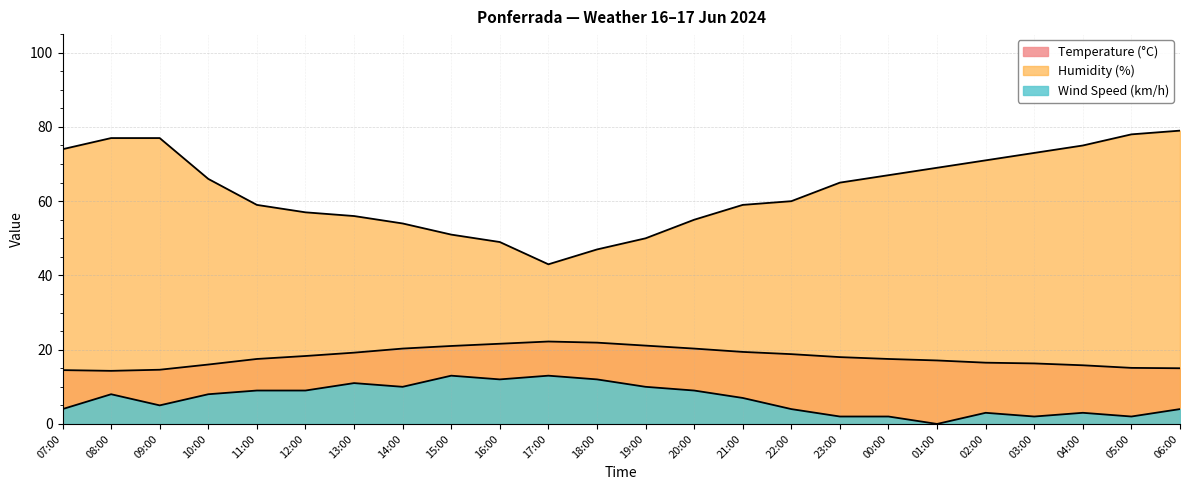

The value of Humidity (%) at 02:00 is 46.0. True or false?

False